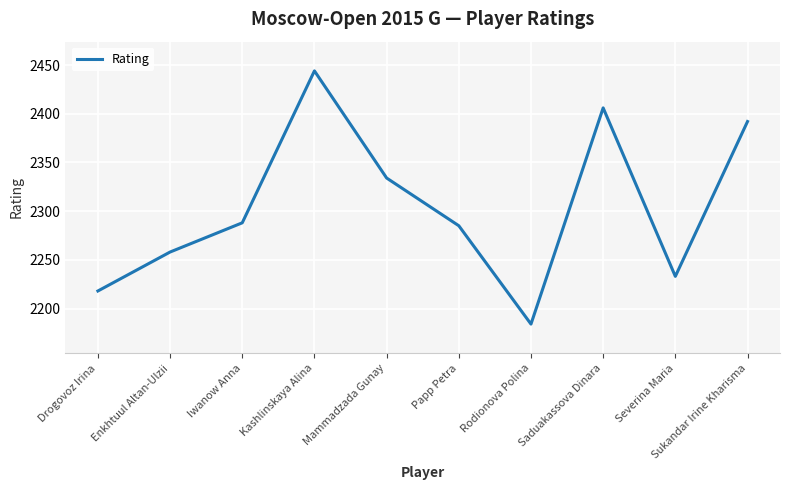

What position from the left is Severina Maria?

9